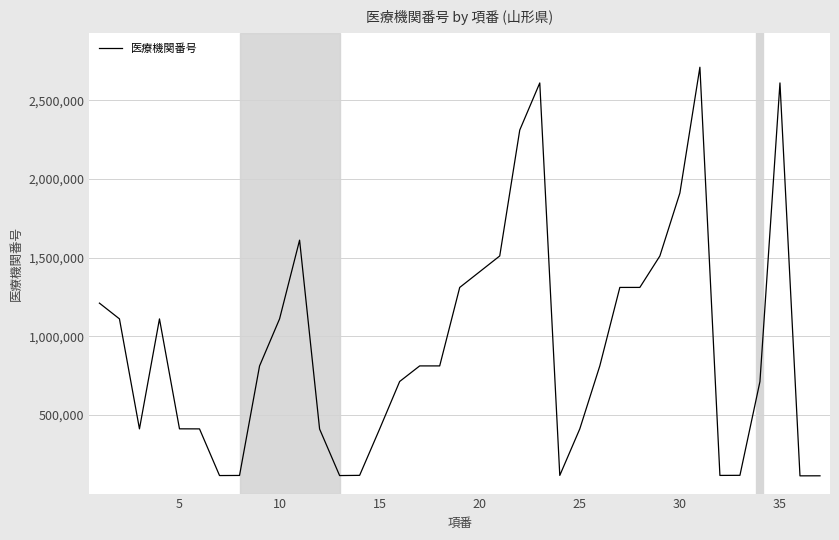

What is the smallest value displayed?

112765